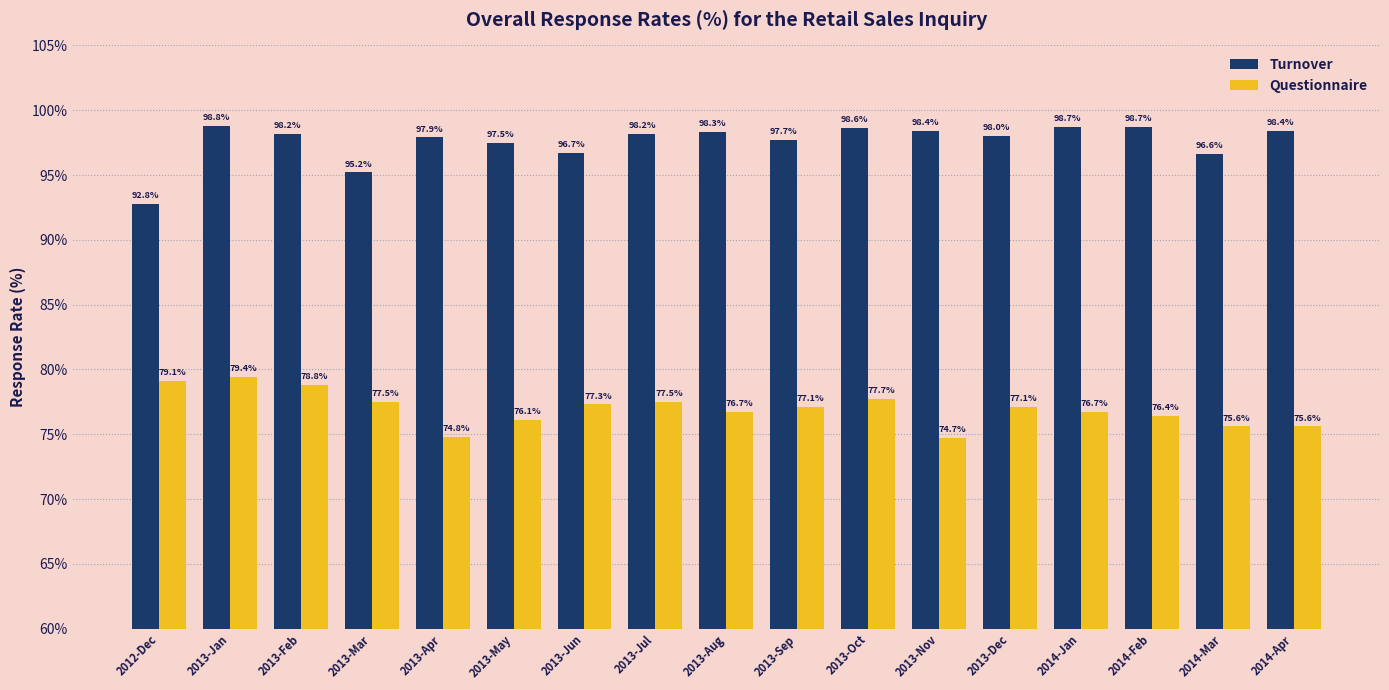

Reading right to left, list all the values displayed in this chart.

Turnover: 98.4	96.6	98.7	98.7	98.0	98.4	98.6	97.7	98.3	98.2	96.7	97.5	97.9	95.2	98.2	98.8	92.8
Questionnaire: 75.6	75.6	76.4	76.7	77.1	74.7	77.7	77.1	76.7	77.5	77.3	76.1	74.8	77.5	78.8	79.4	79.1